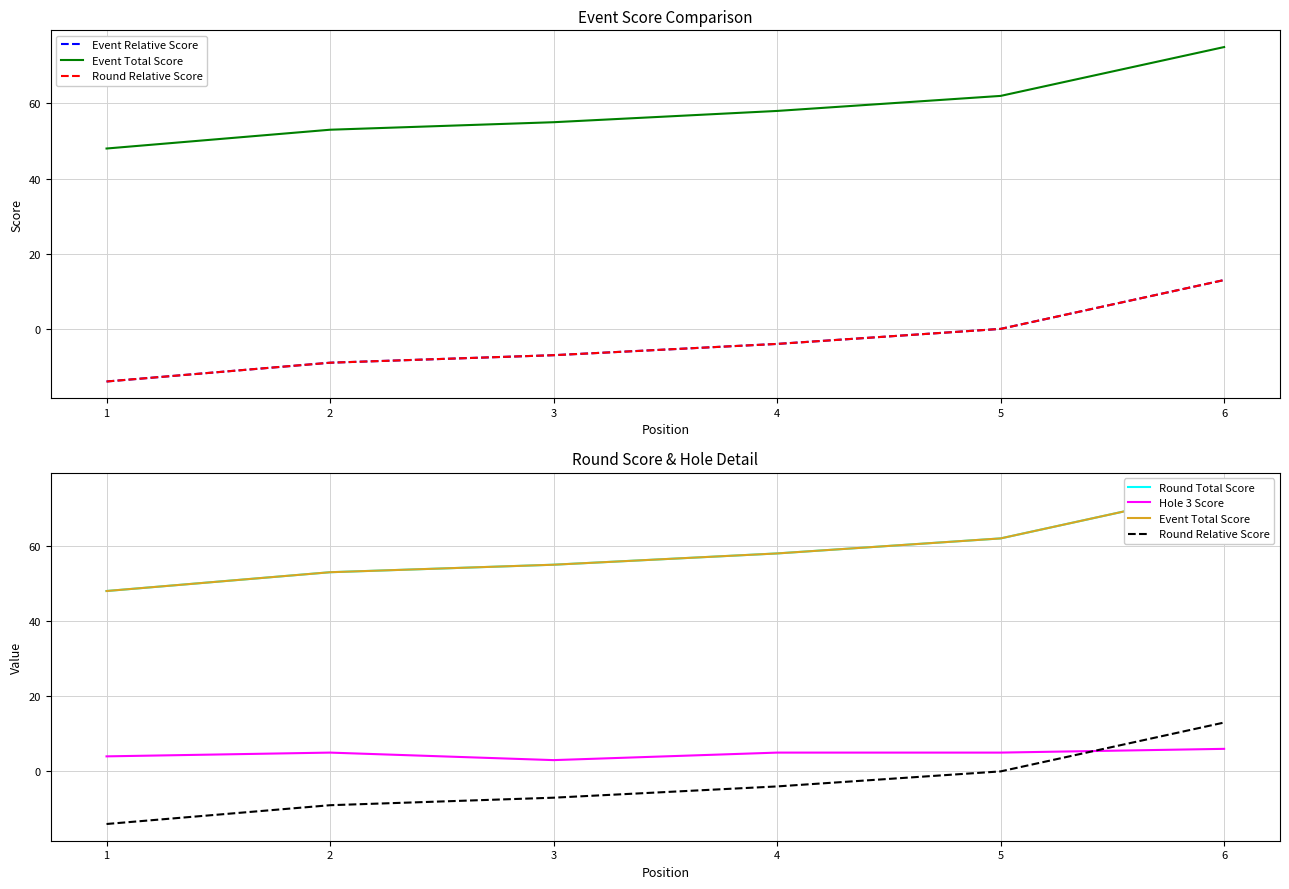

Which series changed the most between 1 and 6?

Event Relative Score